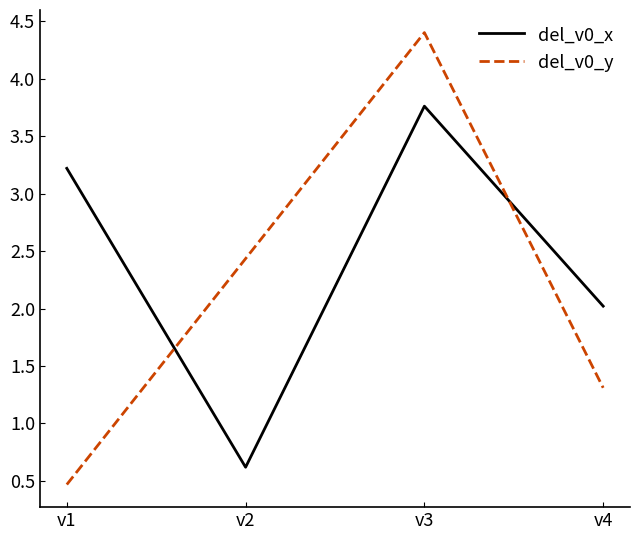

At which label does del_v0_y first exceed 2?

v2